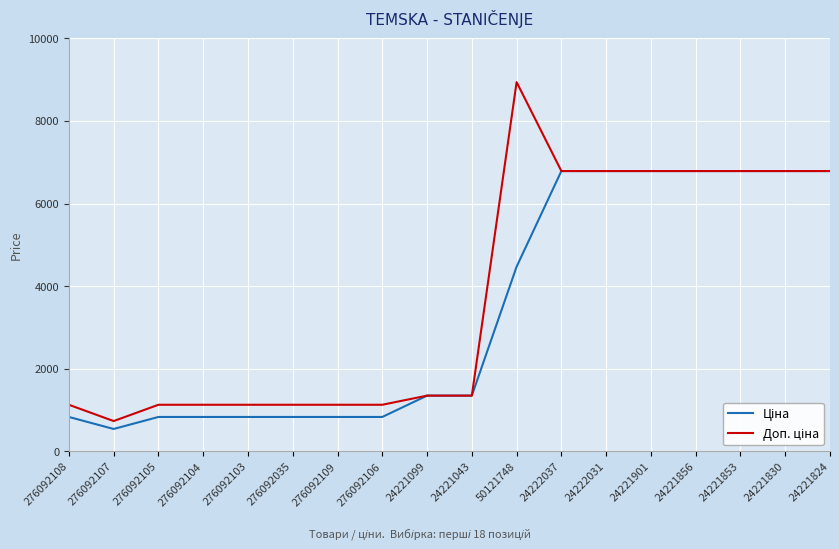

What is the difference between the highest and lowest values at 50121748?

4470.6